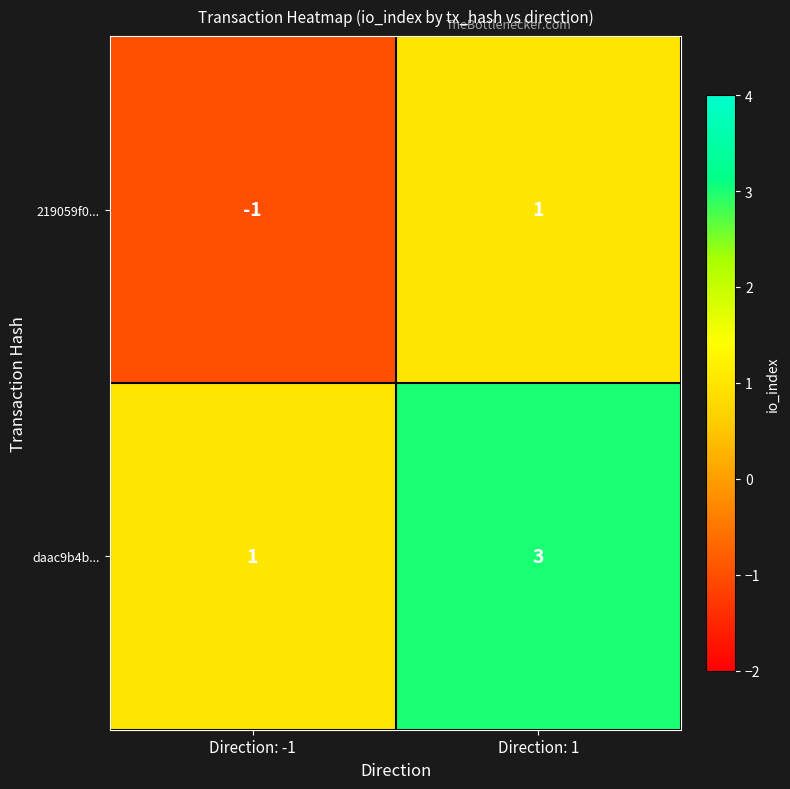

At which label is daac9b4b... closest to 2?

Direction: -1